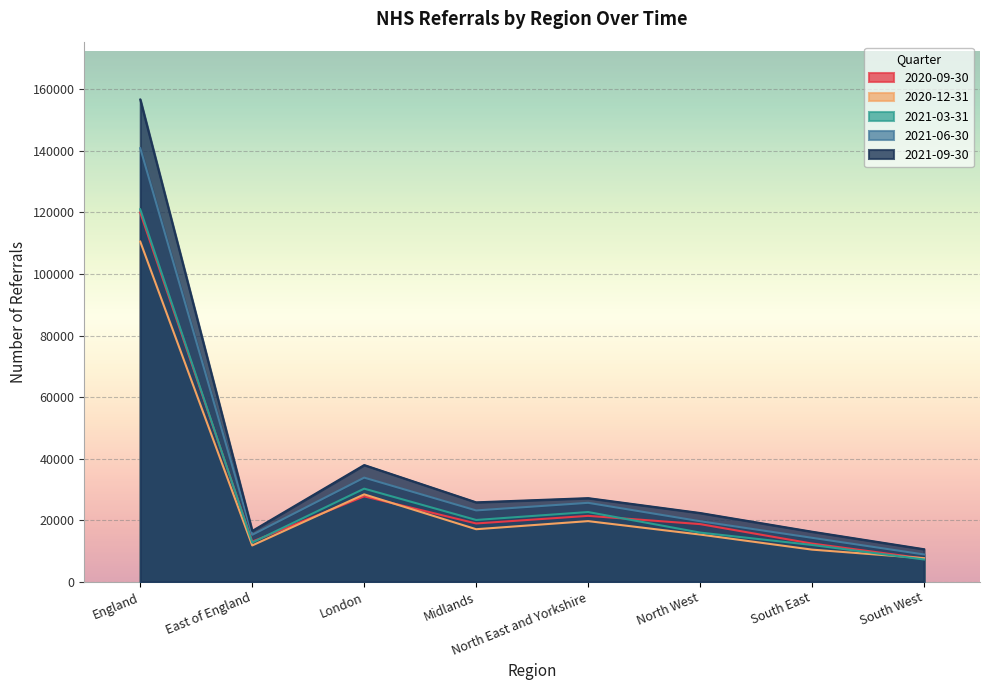

How many interior local valleys does the 2021-09-30 series have?

2